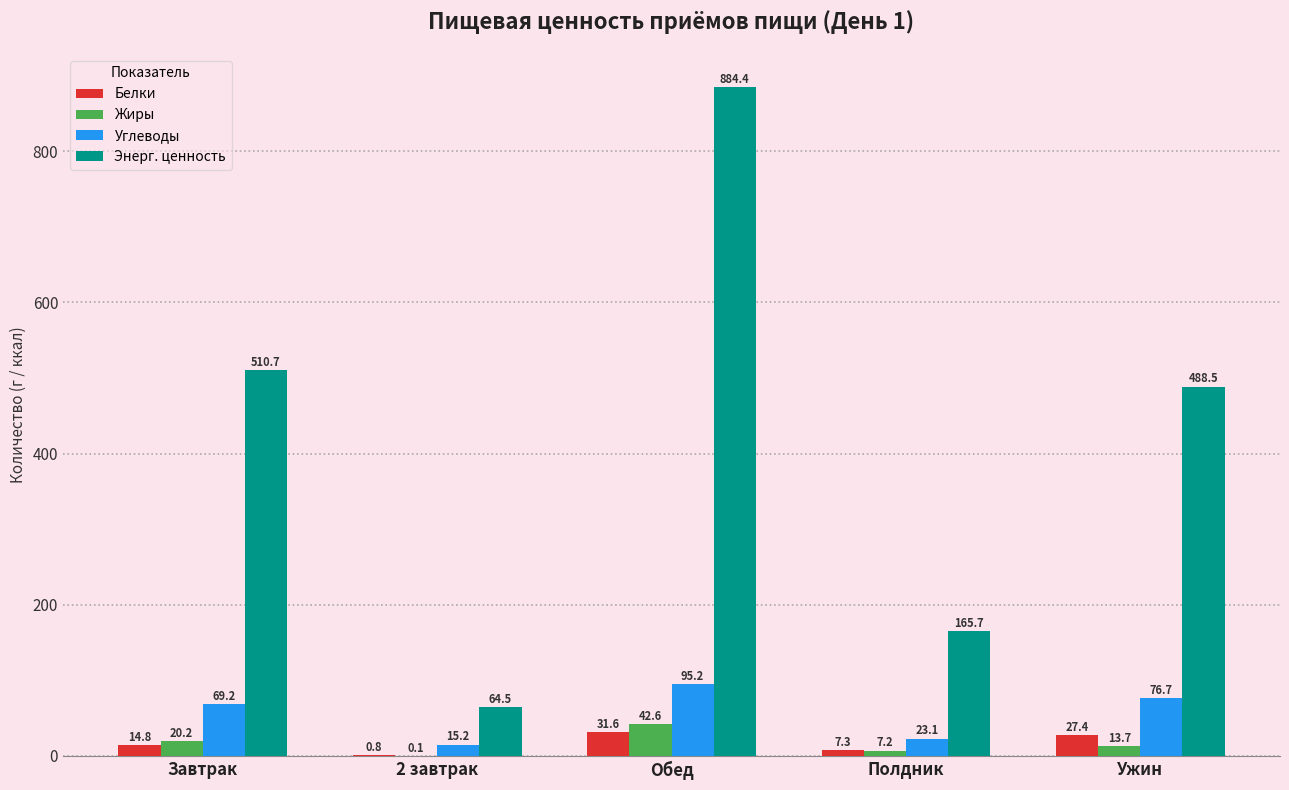

What is the difference between the Углеводы values at Завтрак and Ужин?

7.6